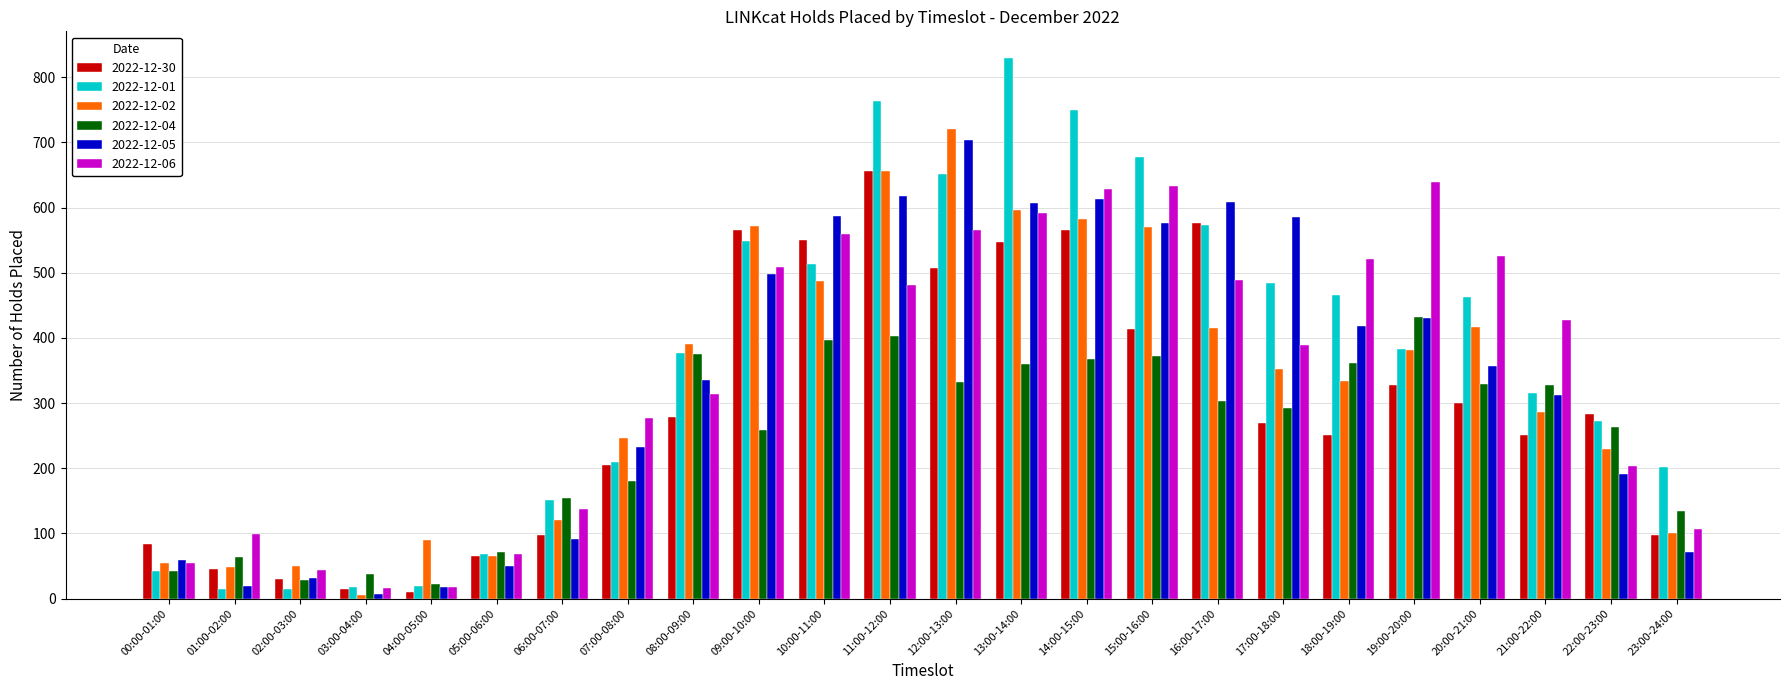

What is the sum of all 2022-12-06 values?

8297